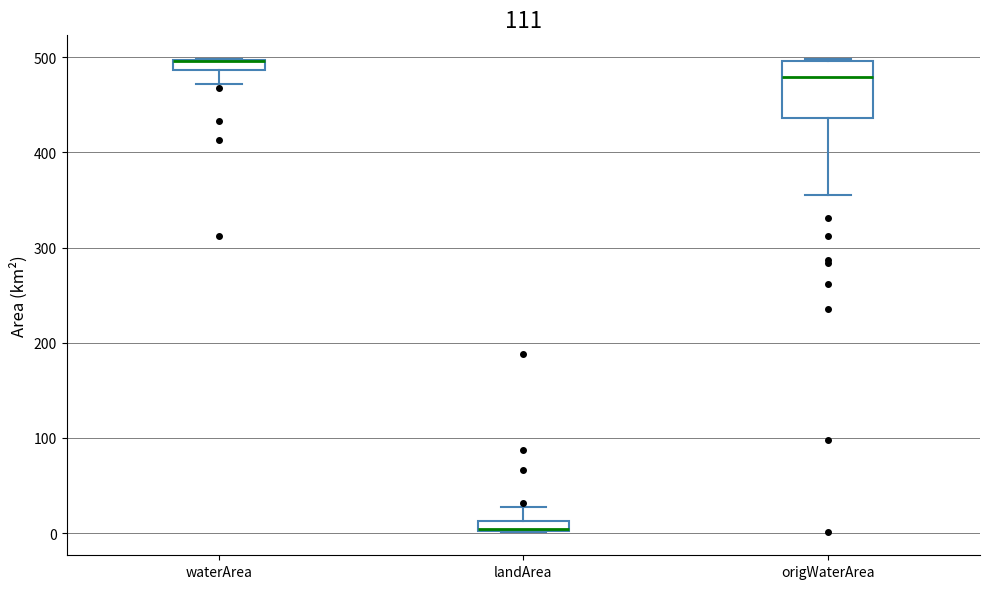

Where is the lower edge of the box for origWaterArea on the y-axis? The values are not printed on the chart, so give them approximately, as read against the axis.

440